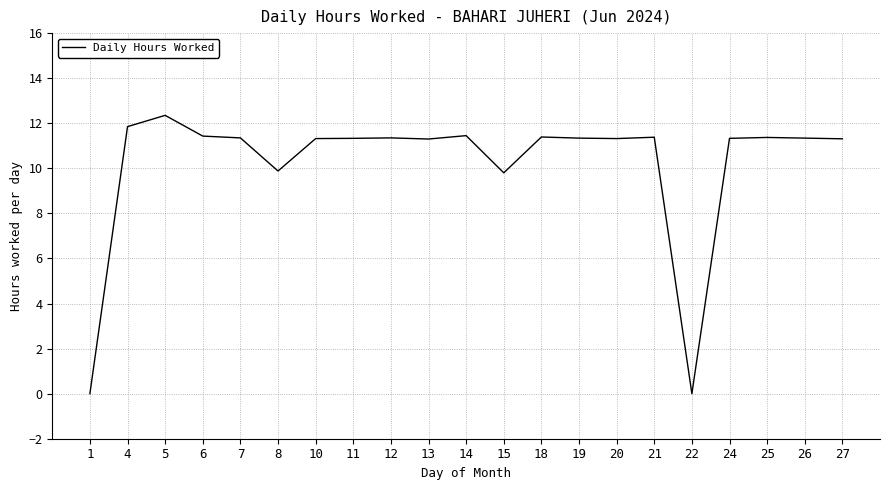

The value at 27 is 19.3. True or false?

False